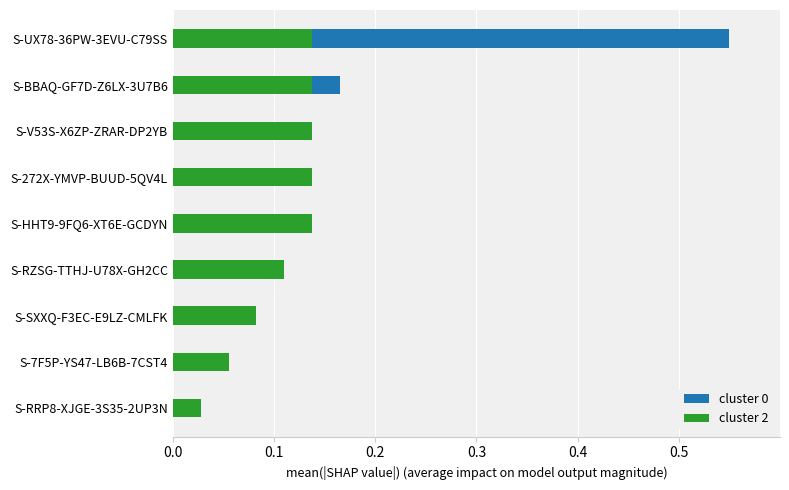

What is the maximum value for cluster 2?

0.1